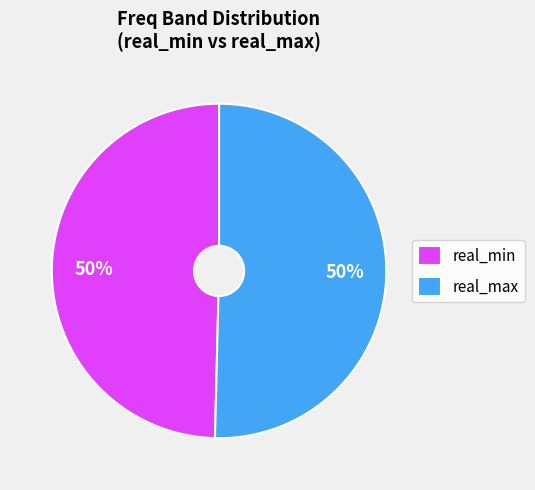

Is it true that real_min is 50% of the pie?

True